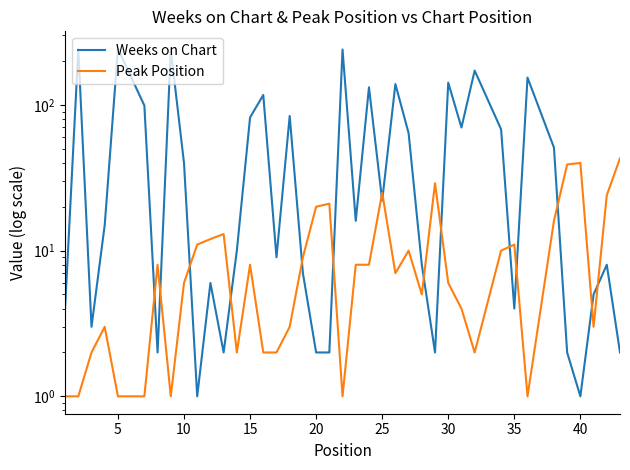

Which series changed the most between 15 and 40?

Weeks on Chart